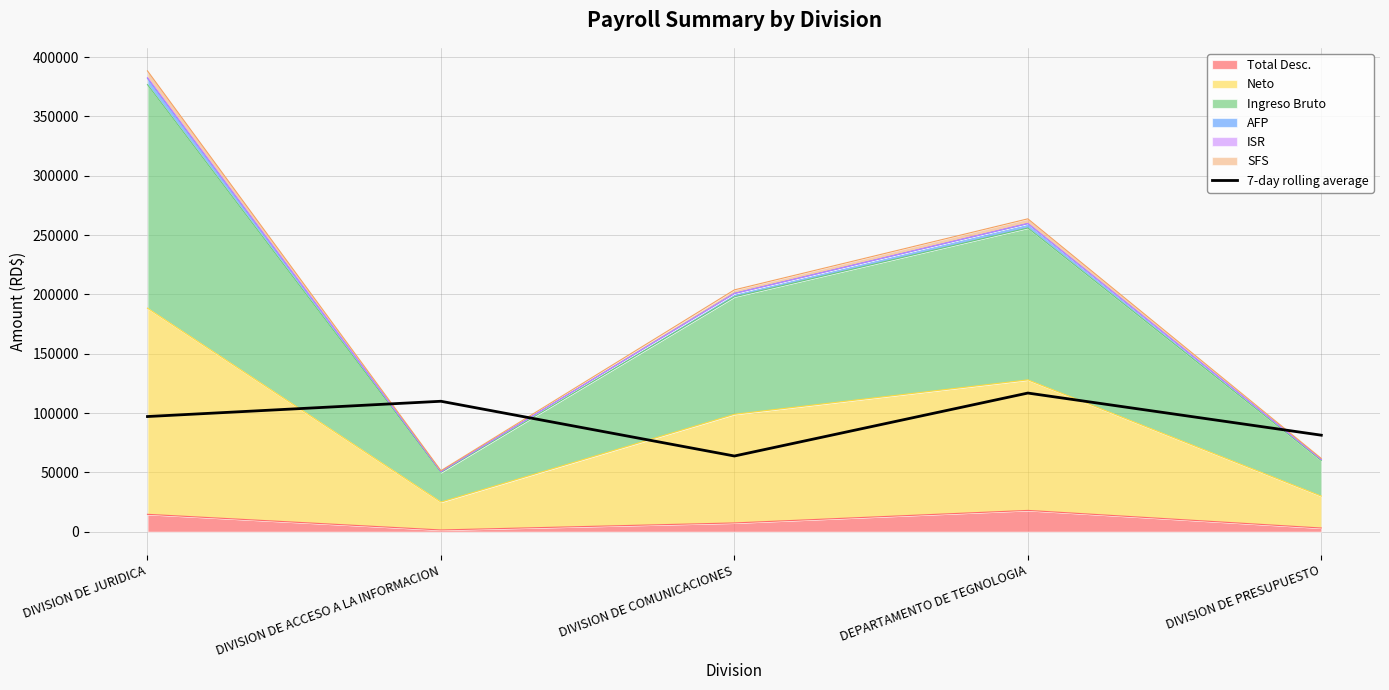

List the labels in order of value, smallest first.

DIVISION DE COMUNICACIONES, DIVISION DE PRESUPUESTO, DIVISION DE JURIDICA, DIVISION DE ACCESO A LA INFORMACION, DEPARTAMENTO DE TEGNOLOGIA